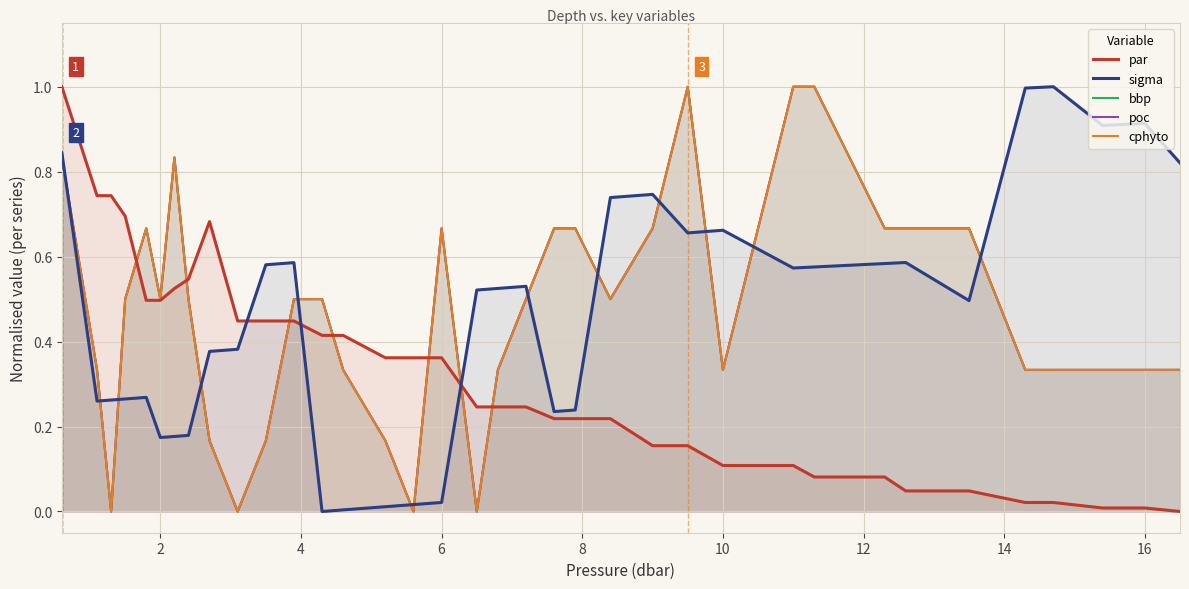

What is the highest value of the sigma series?

1.0